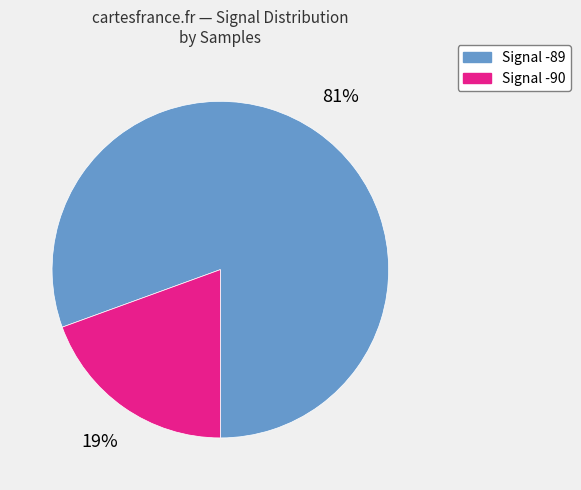

Does any single category account for the majority?

Yes